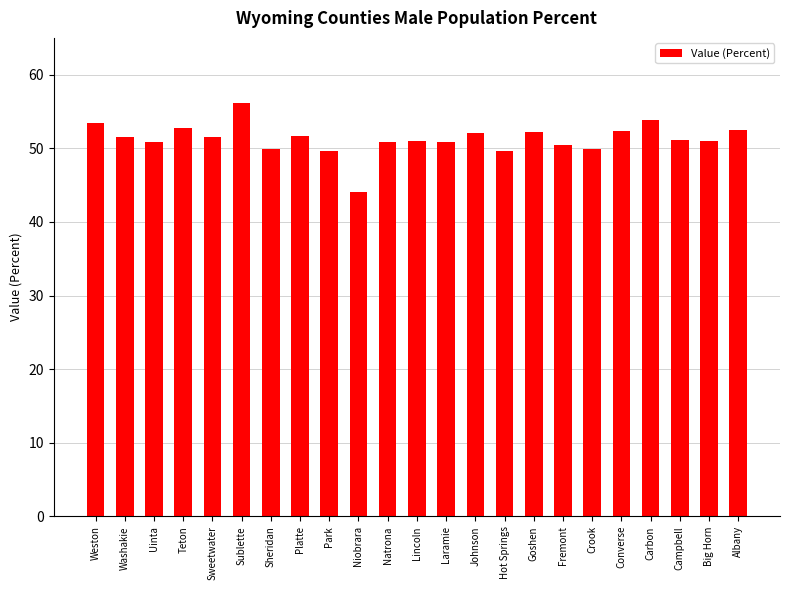

What is the label of the 8th bar from the left?

Platte